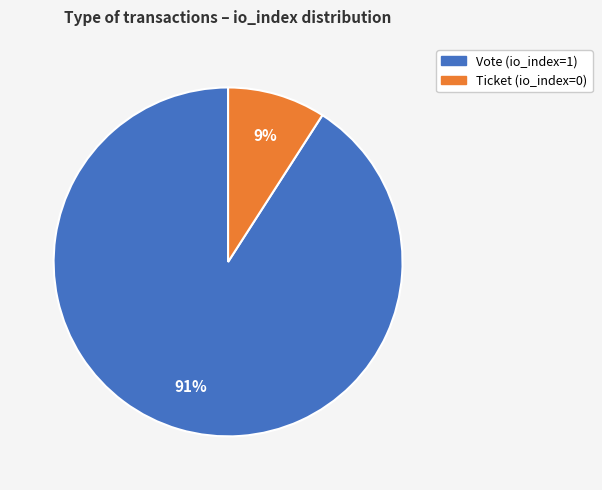

Which slice represents more than half of the pie?

Vote